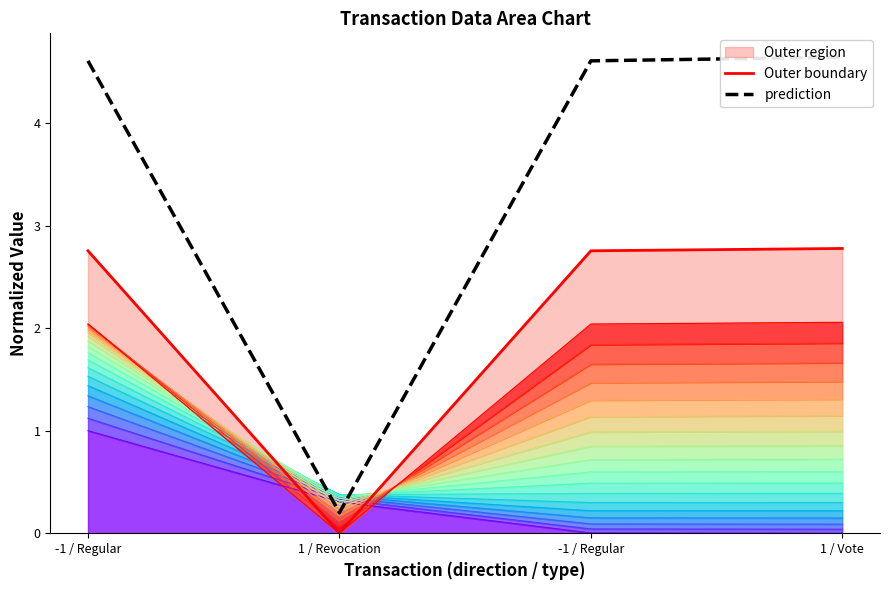

Which category has the lowest value in the prediction series?

1 / Revocation